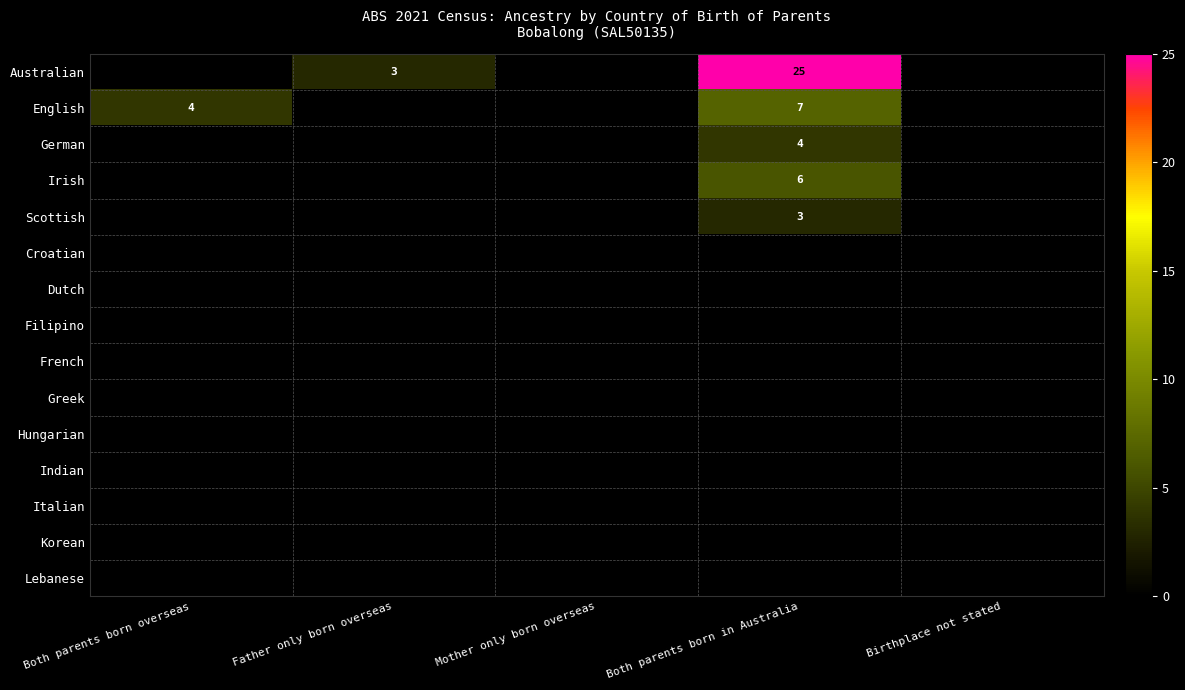

Count the number of data series in this chart.

15